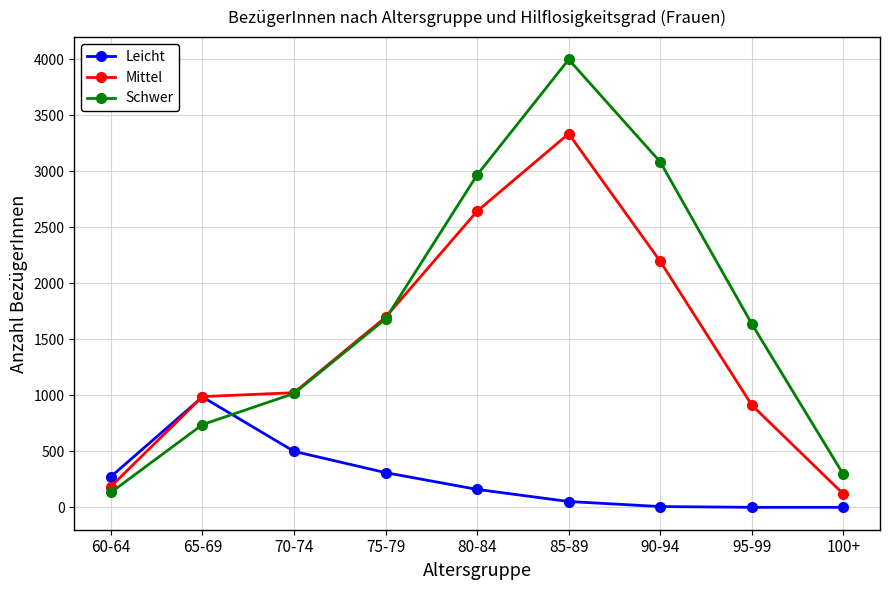

Does the chart have visible grid lines?

Yes